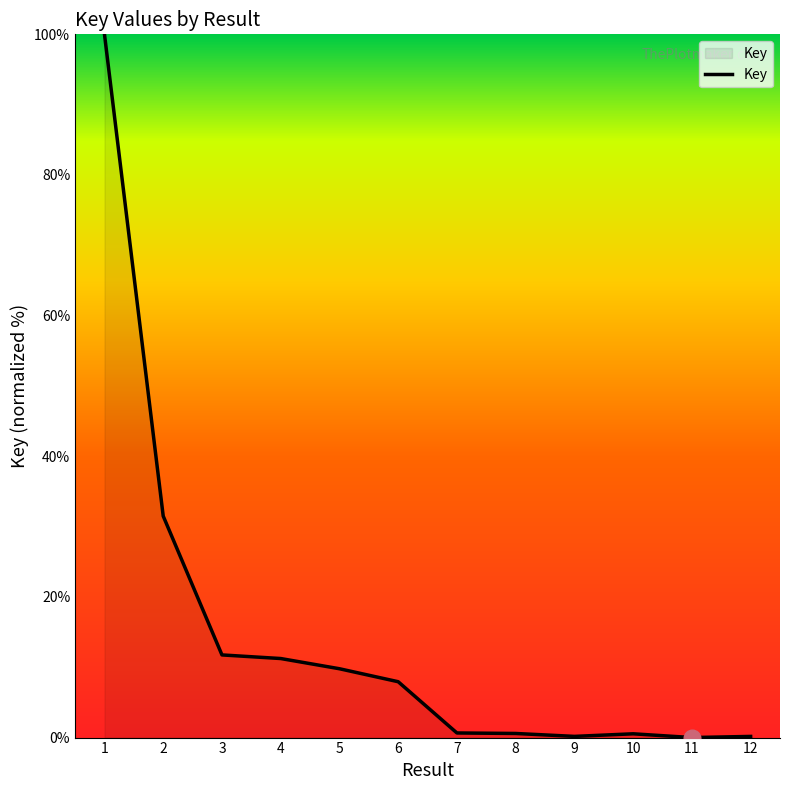

What is the maximum value shown in the chart?

100.0